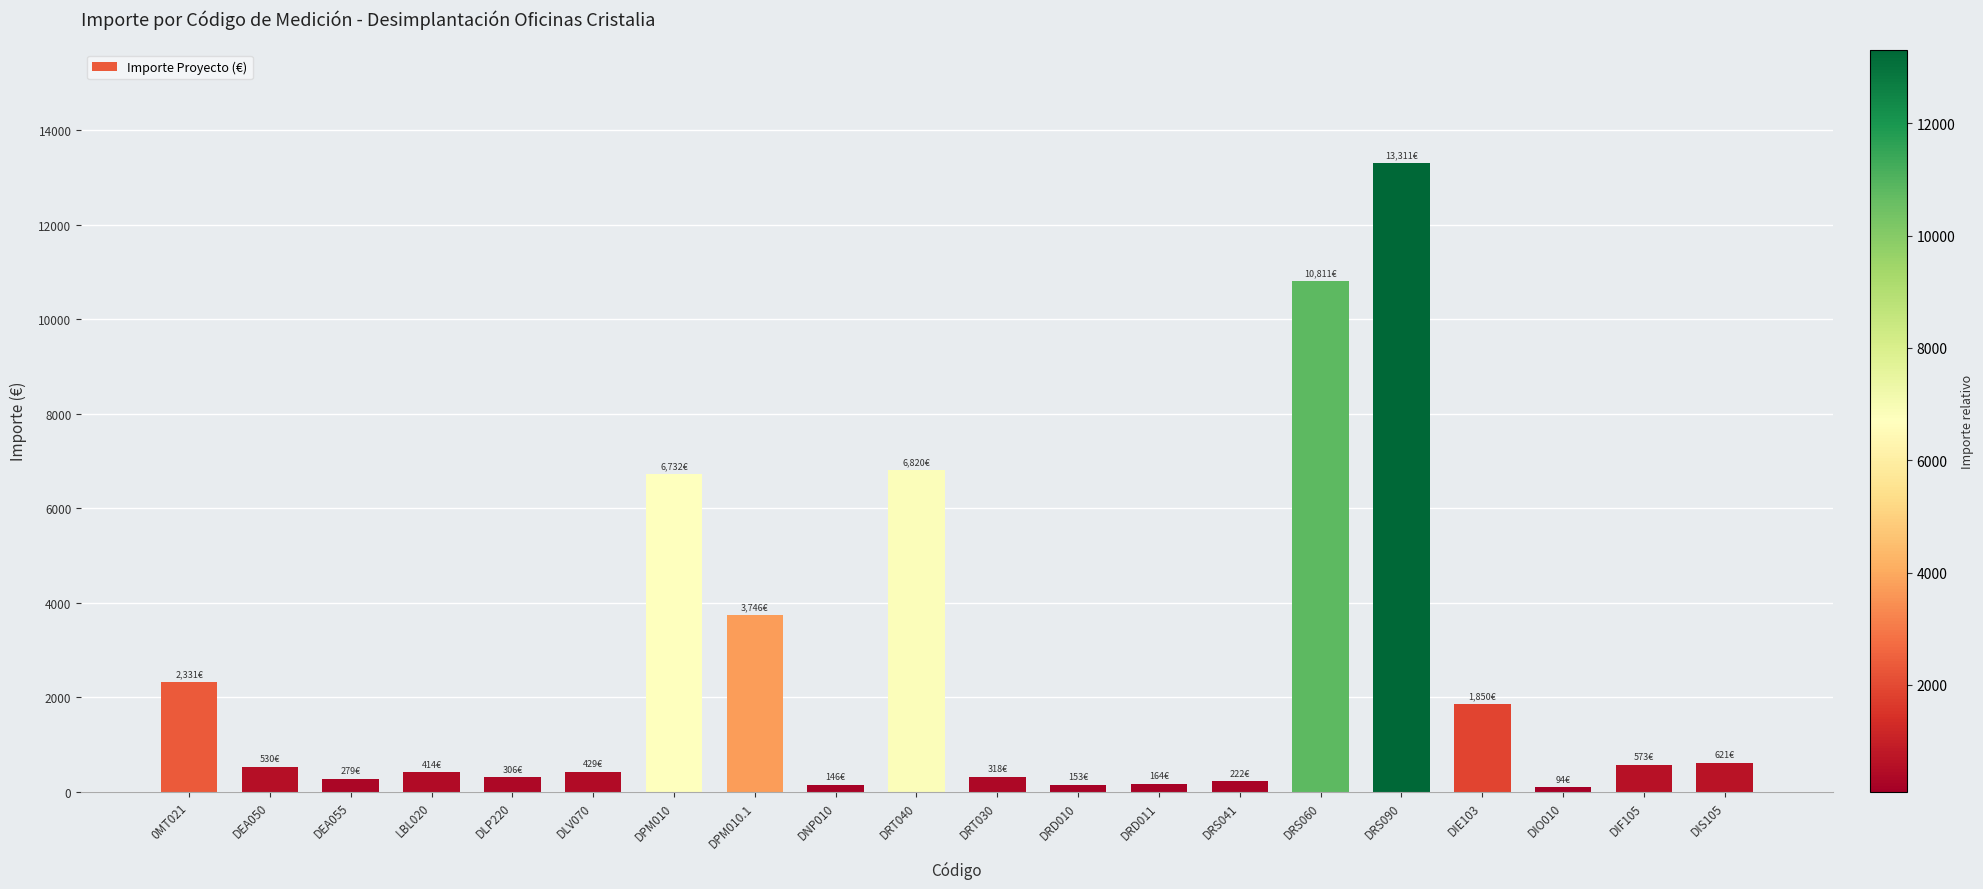

What is the difference between the maximum and minimum values?

13216.6